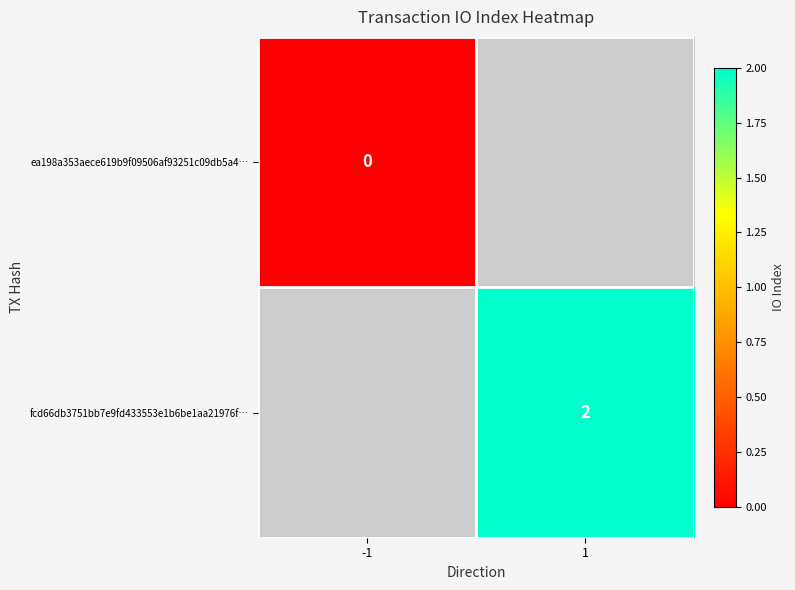

The value of fcd66db3751bb7e9fd433553e1b6be1aa21976f… at 1 is 2. True or false?

True